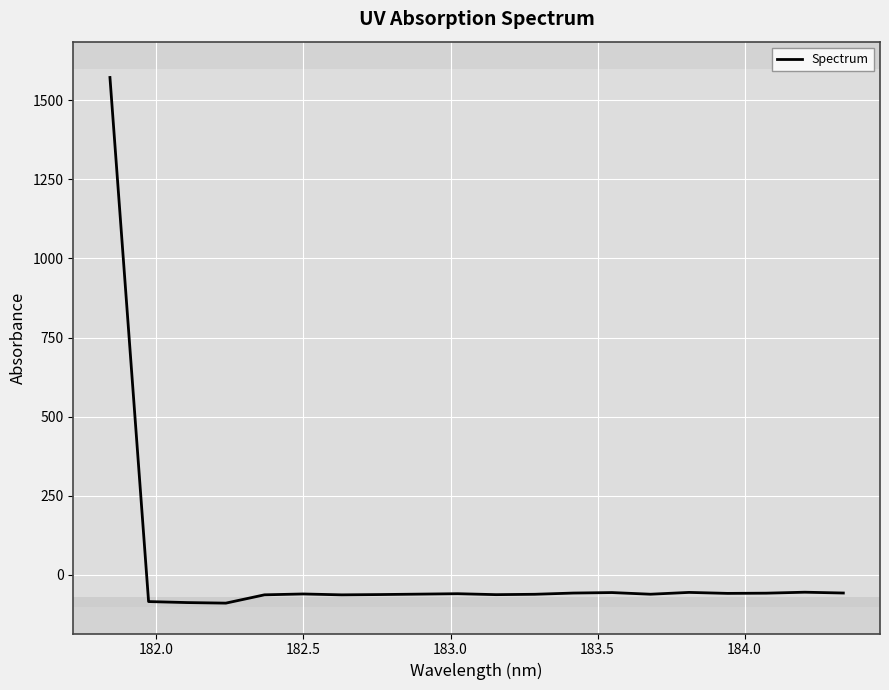

How many negative values are there?

19